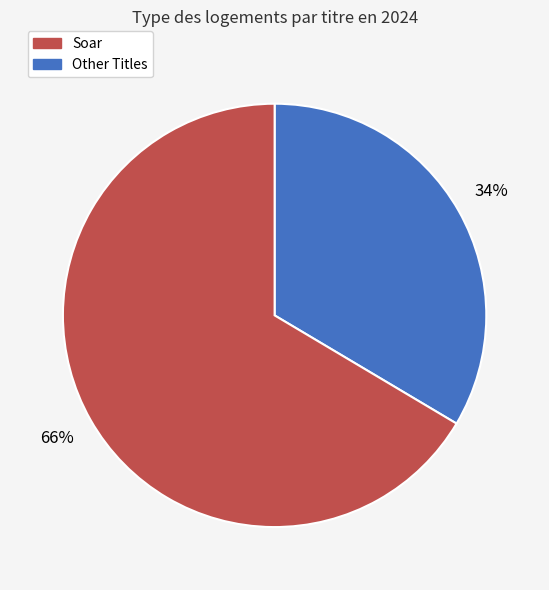

To the nearest percent, what is the average slice percentage?

50%